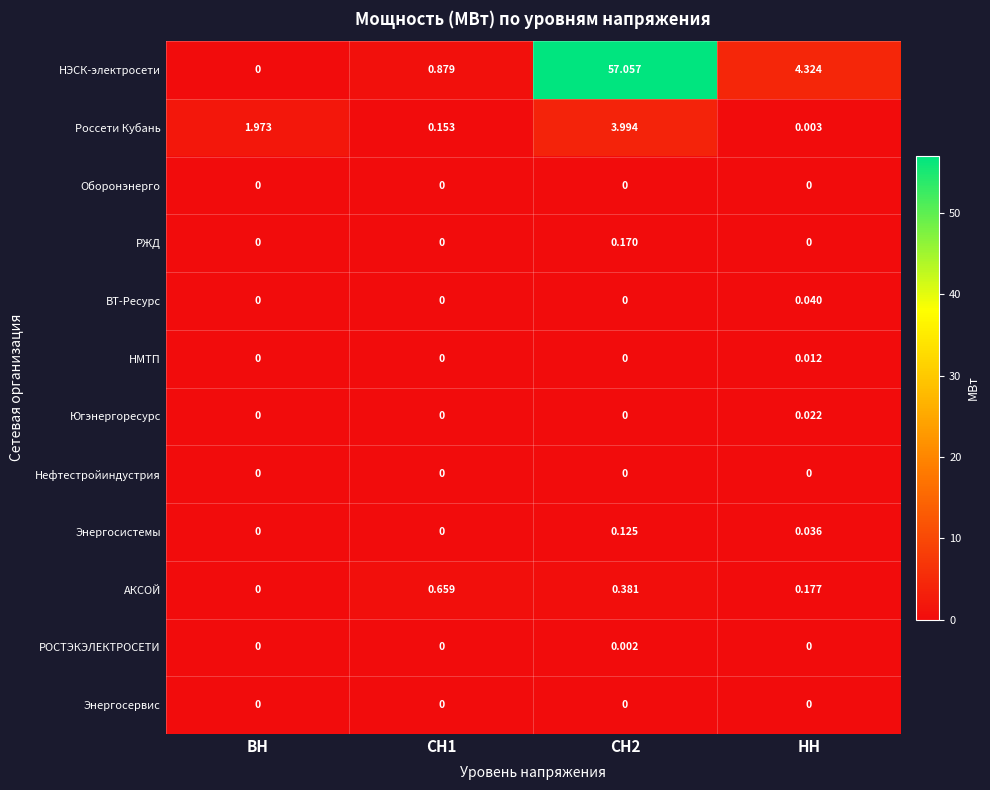

Between СН2 and НН, which series saw the biggest shift?

НЭСК-электросети